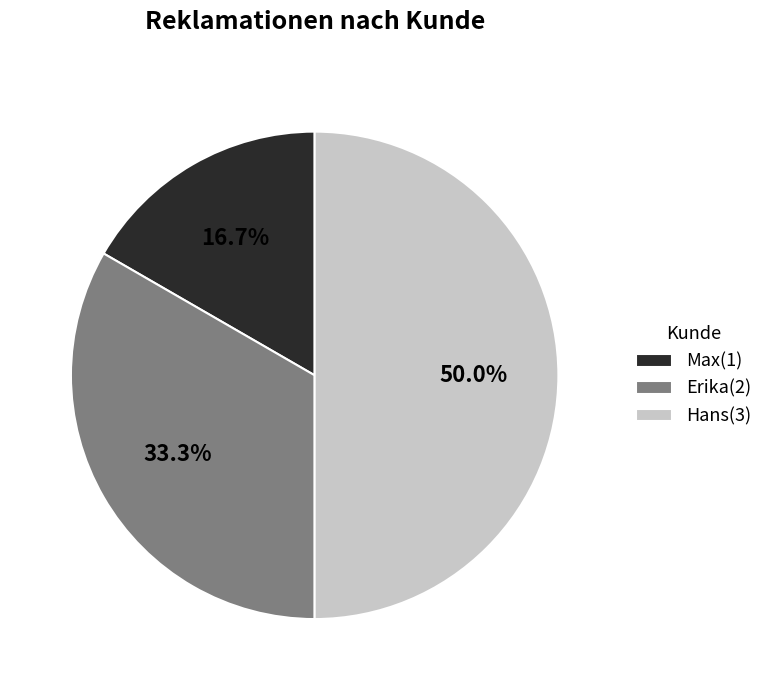

How many slices are in this pie chart?

3